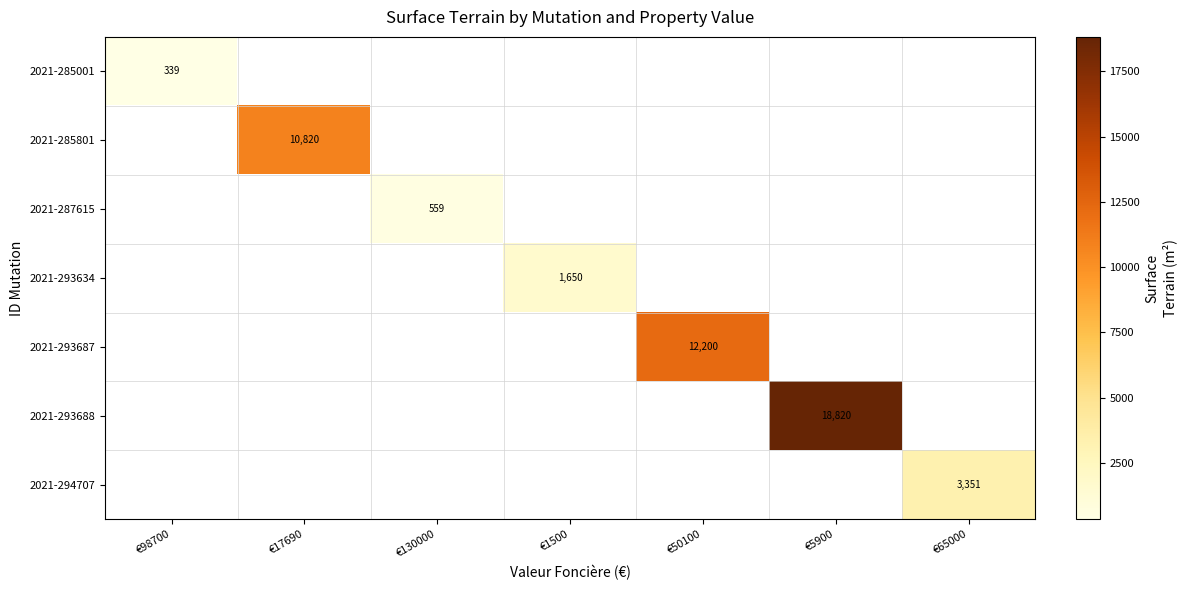

The 2021-293687 series shows 12200 at €50100. True or false?

True